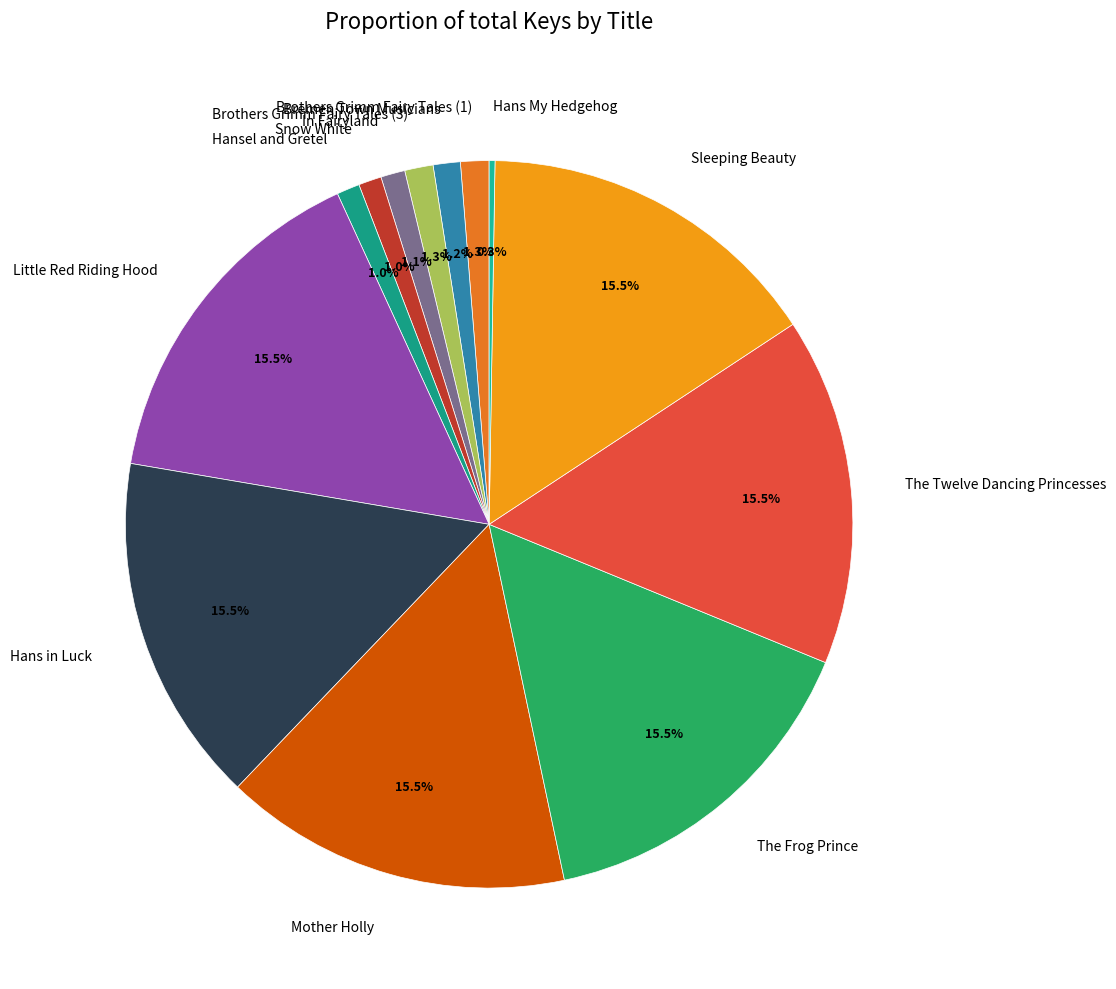

Is there any slice that represents more than half of the pie?

No